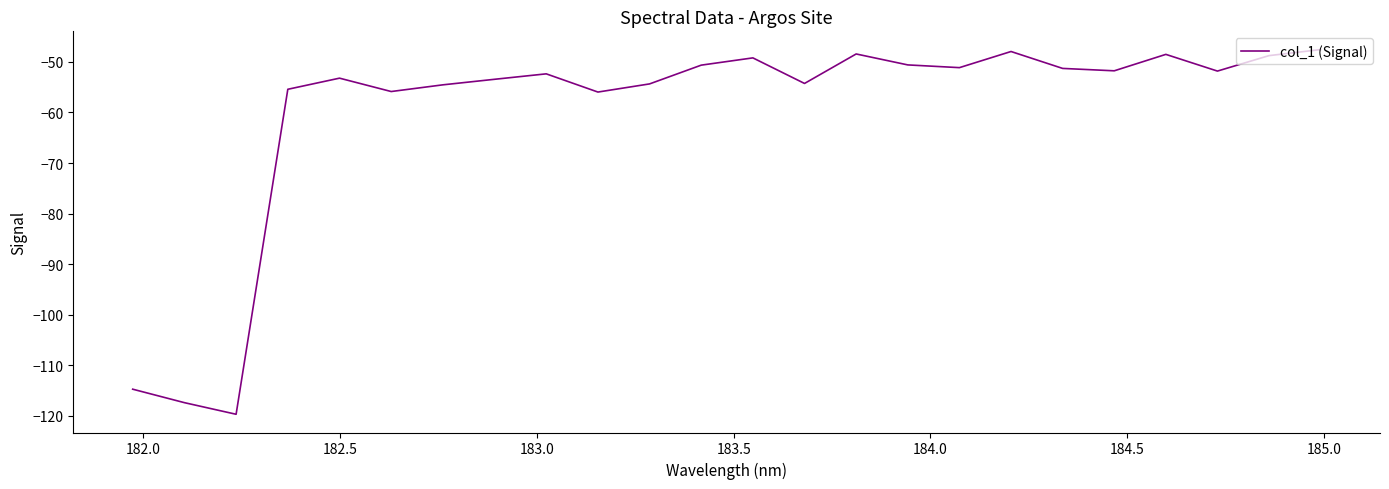

True or false: there are more than 2 points higher than both neighbors.

True